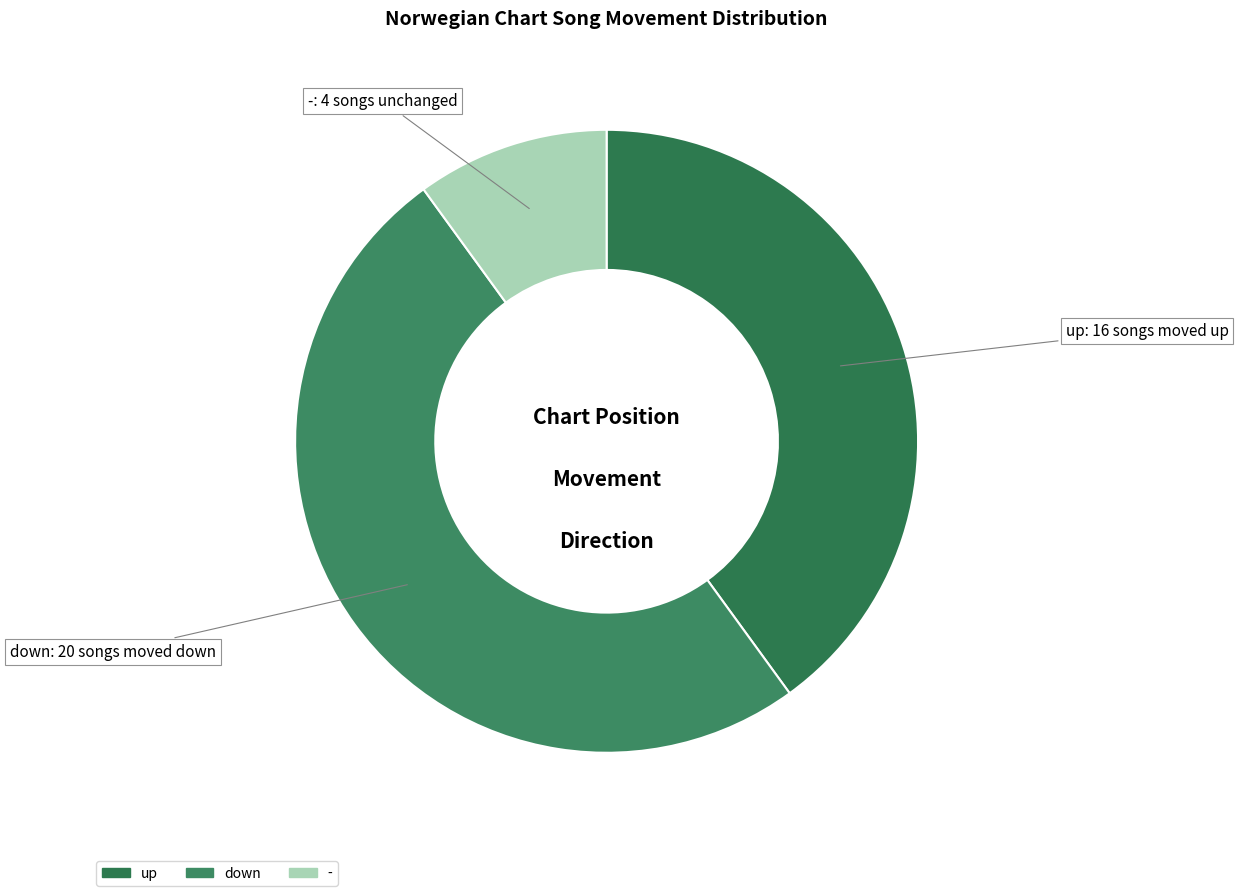

Which category has the biggest portion of the pie?

down